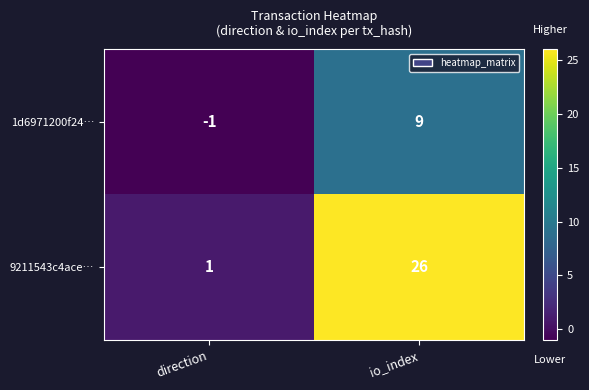

List the series in order of their peak value, lowest first.

1d6971200f24…, 9211543c4ace…